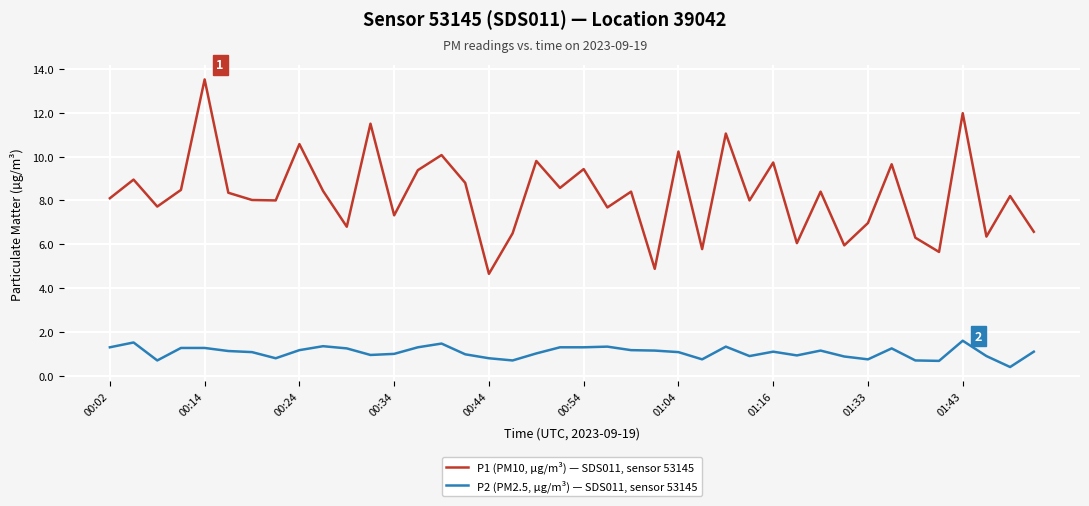

Does the chart display data point markers on the line(s)?

No